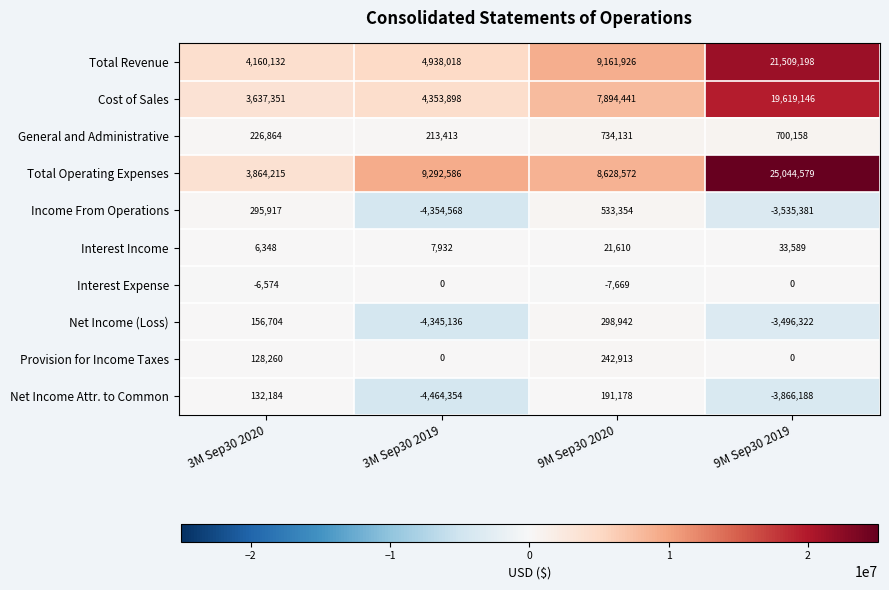

Which category has the lowest value across all series?

3M Sep30 2019